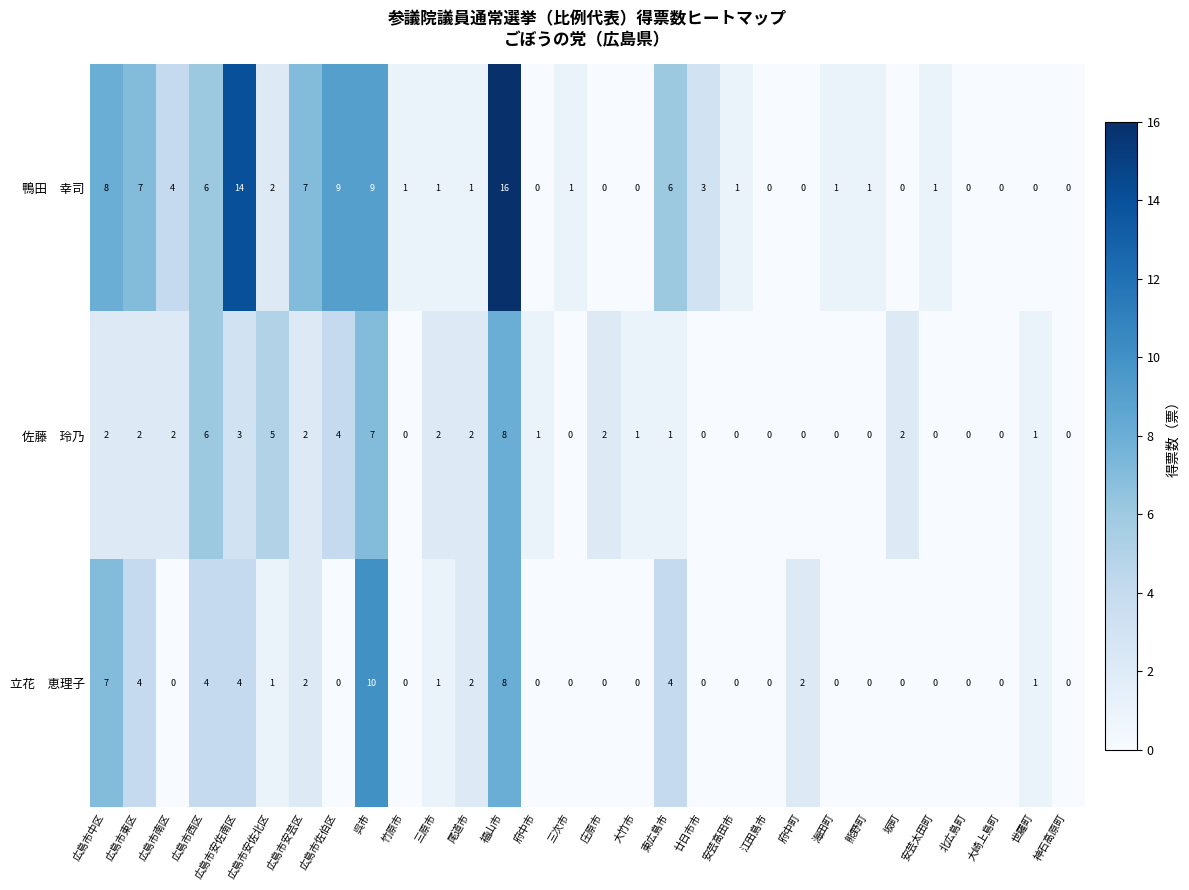

Which category has the highest value across all series?

福山市